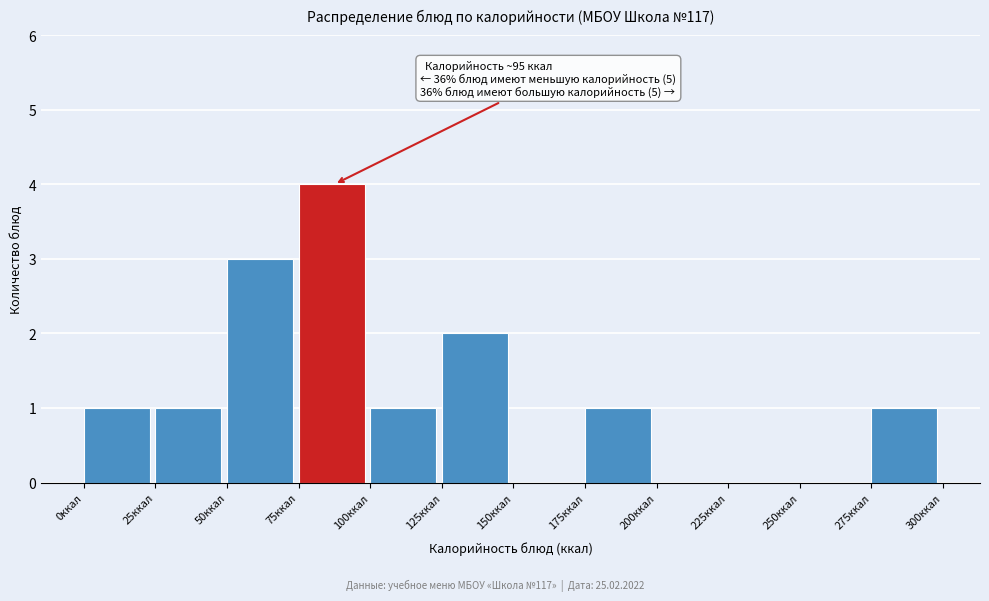

Which range on the x-axis has the tallest bar?

75 to 100